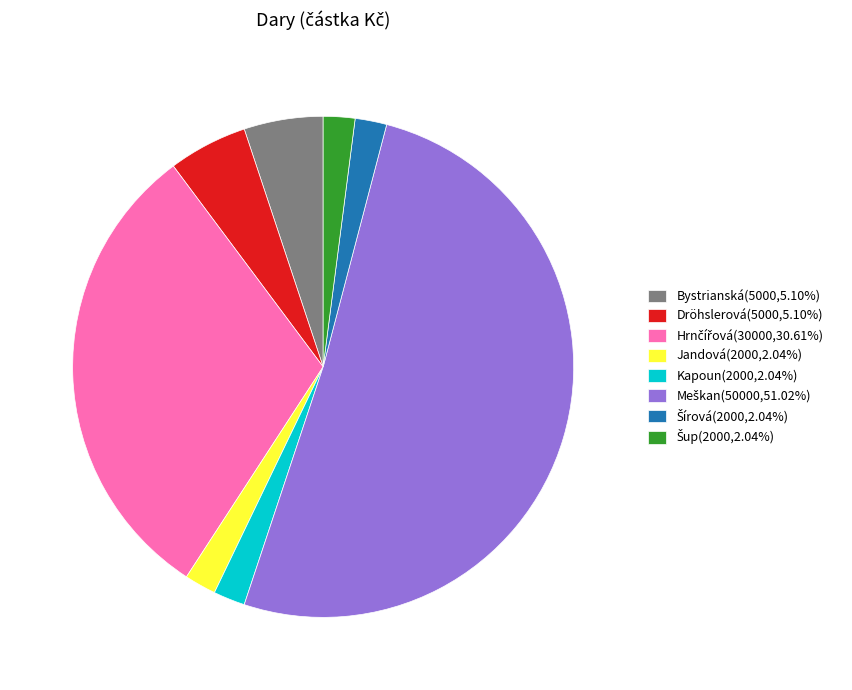

True or false: Bystrianská accounts for 5% of the total.

True